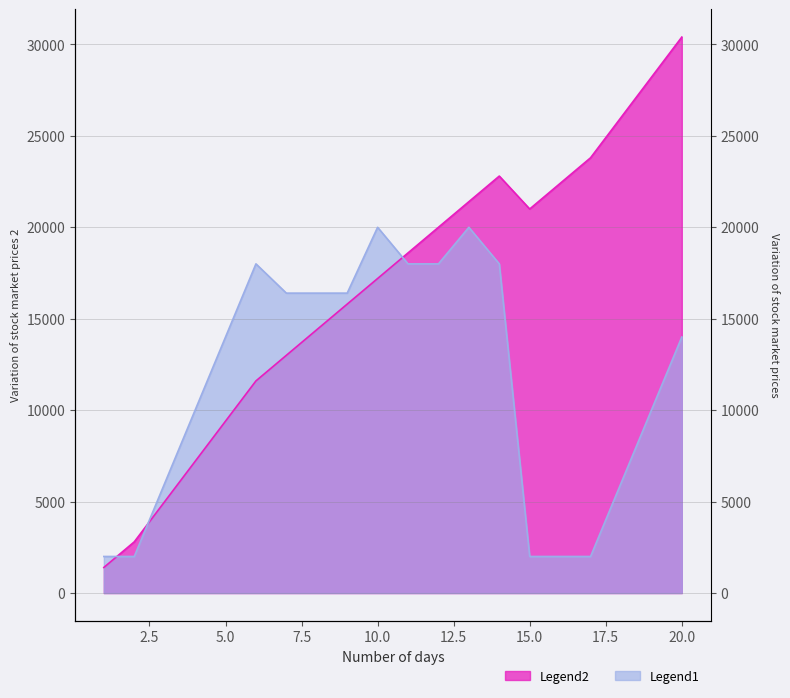

What is the difference between the maximum and second lowest values?

27600